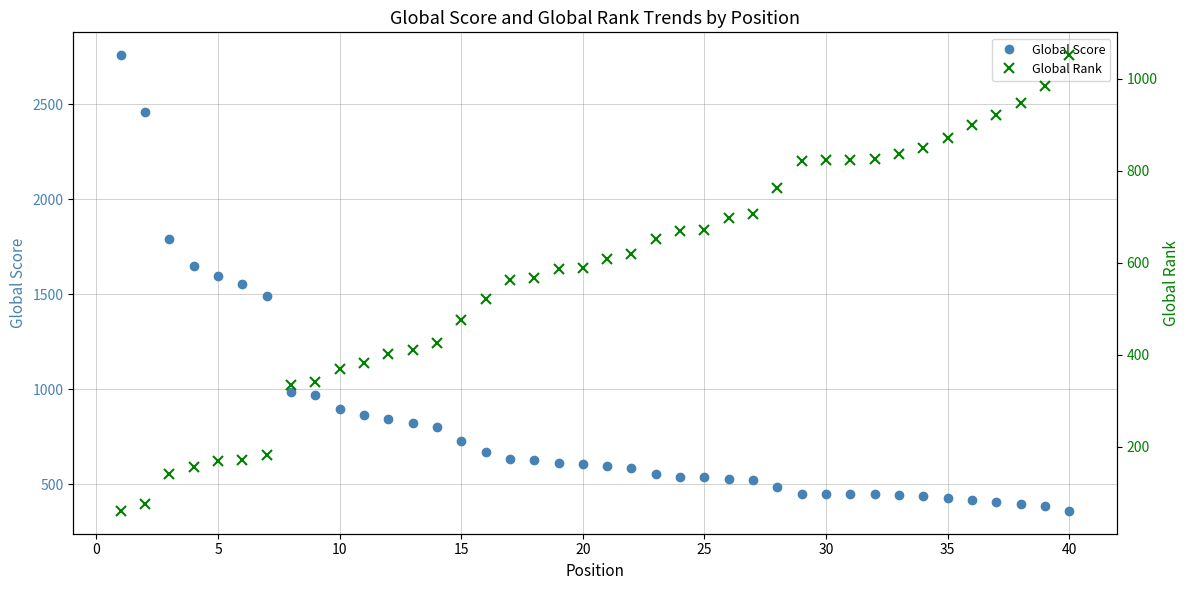

Which series has the widest spread of values?

Global Score